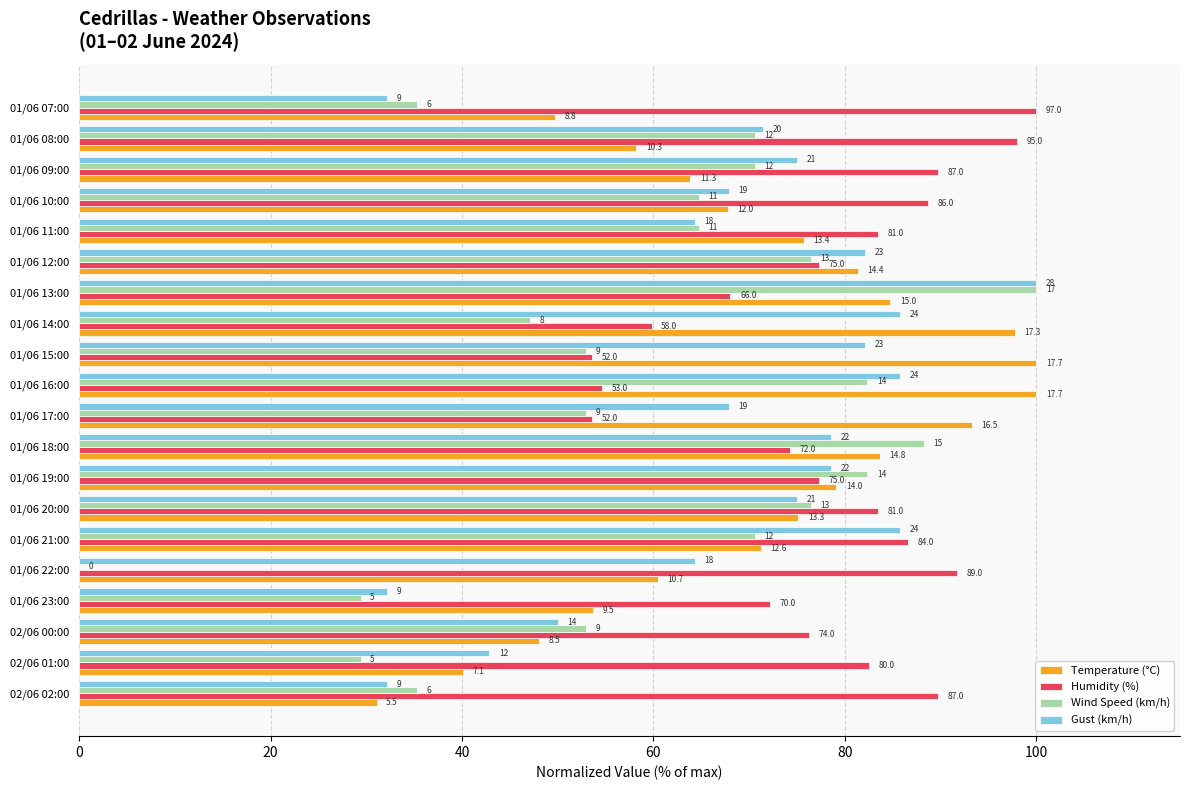

List the series in order of their peak value, lowest first.

Temperature (°C), Humidity (%), Wind Speed (km/h), Gust (km/h)